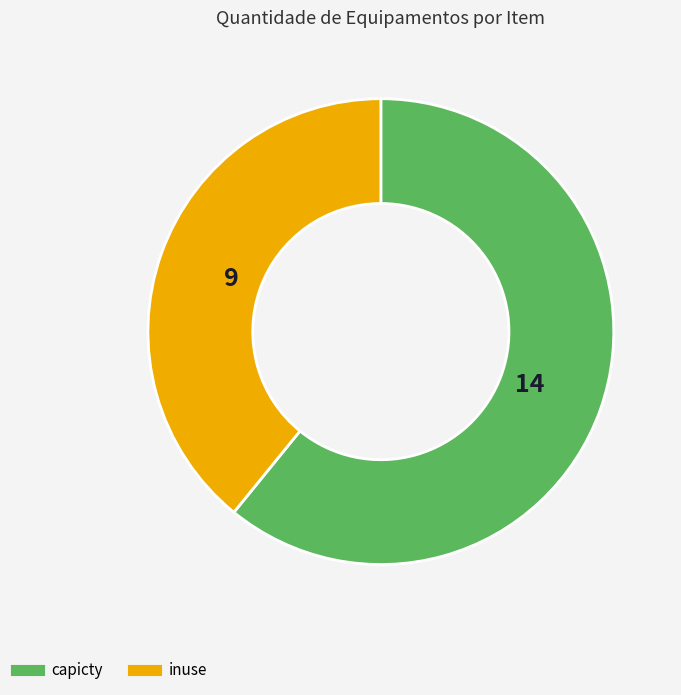

Does any single category account for the majority?

Yes